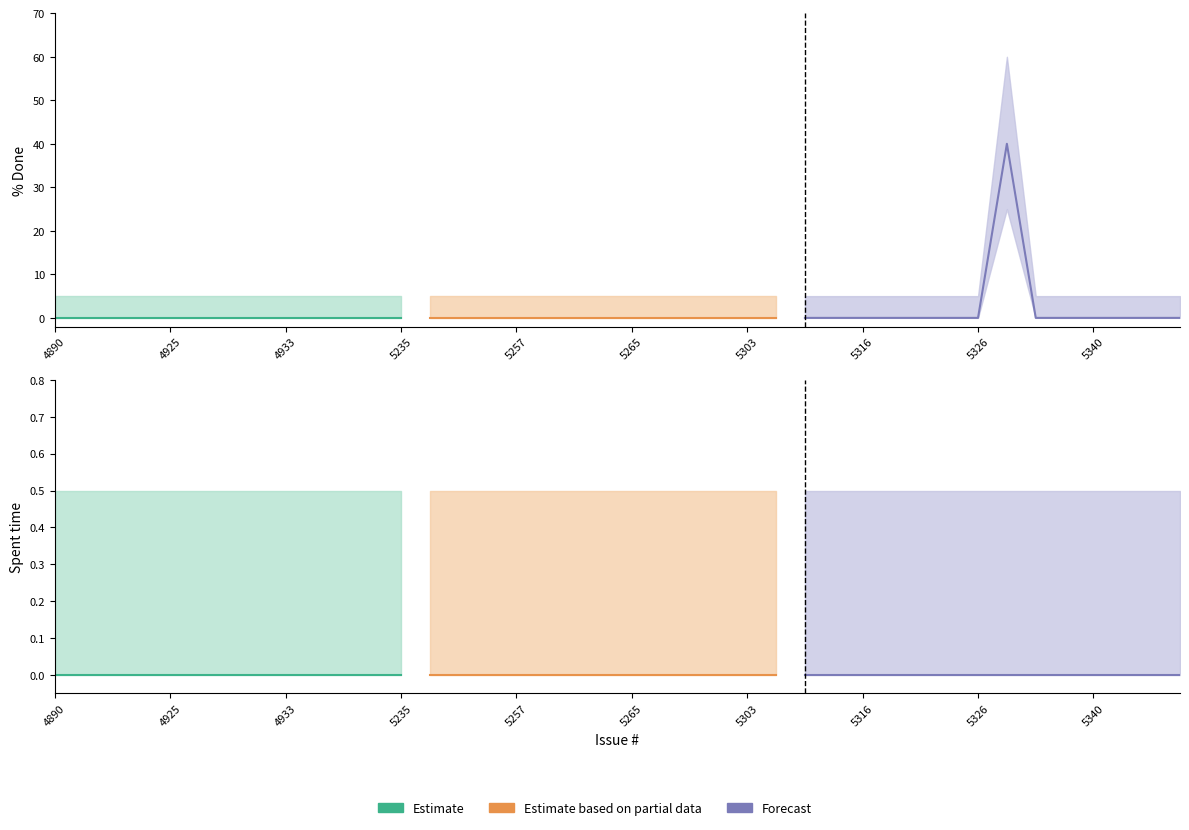

List the series in order of their overall mean, lowest first.

Spent time, % Done